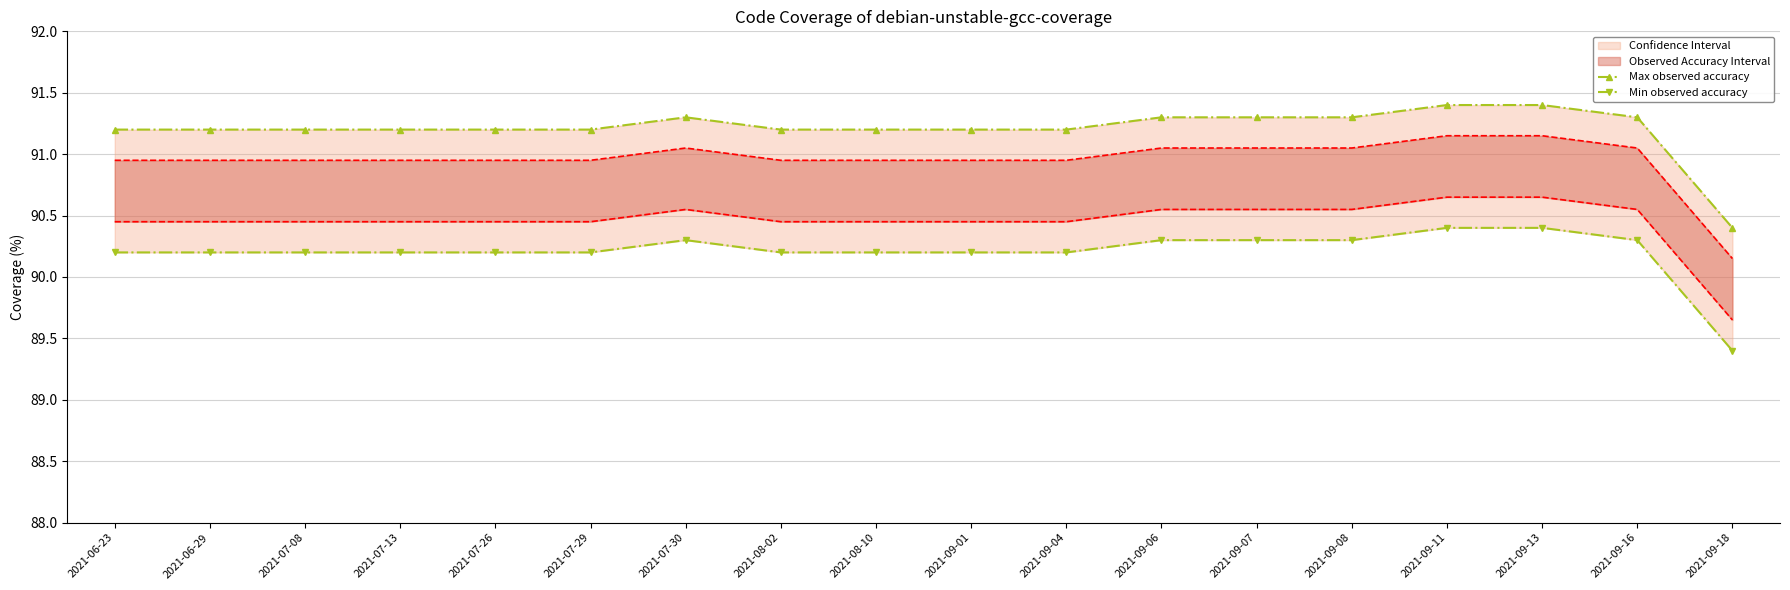

What is the difference between the maximum and minimum values in the Max observed accuracy series?

1.0